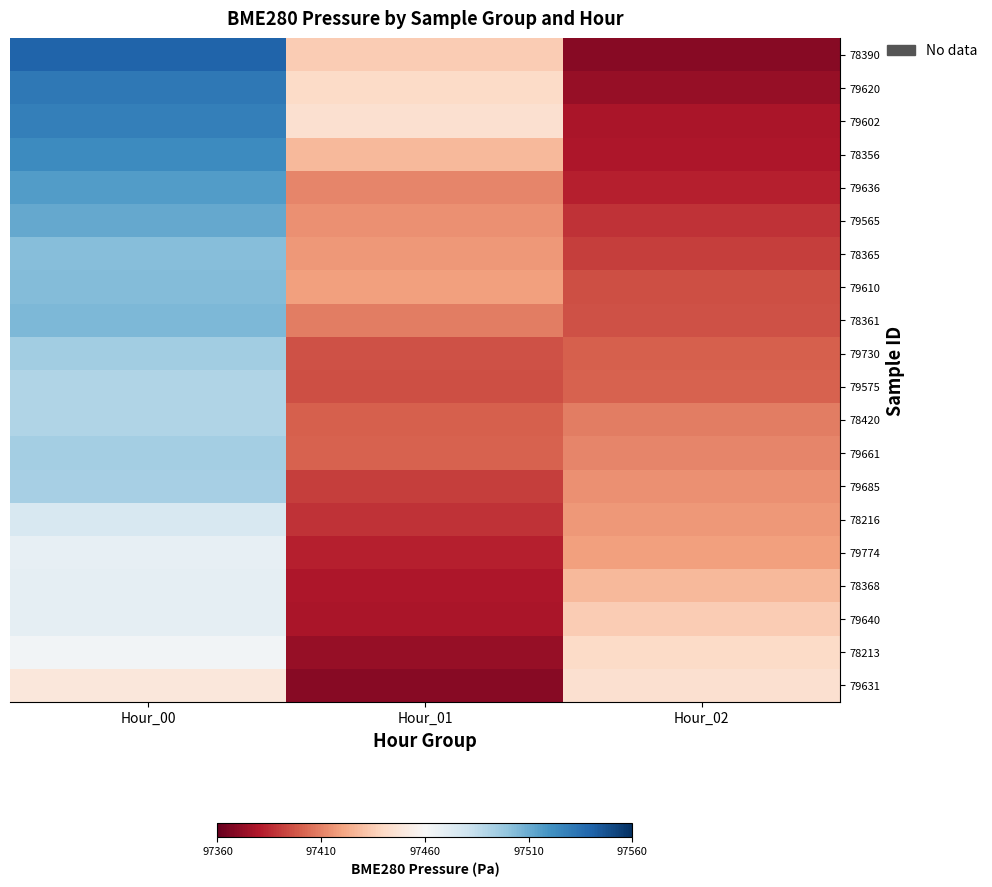

Between Hour_00 and Hour_01, which is larger?

Hour_00